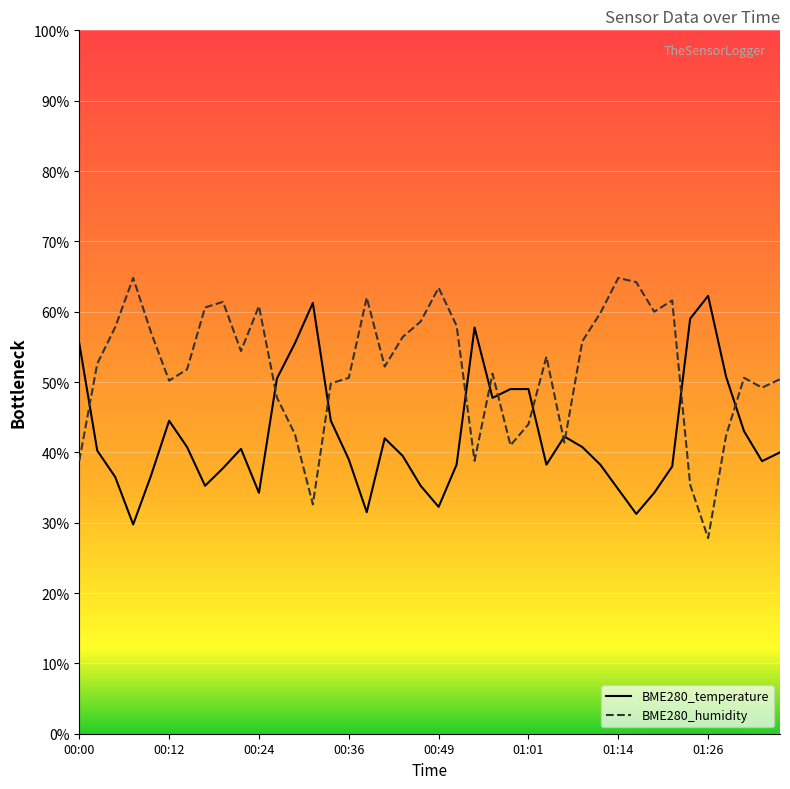

How many times do BME280_temperature and BME280_humidity cross each other?

11